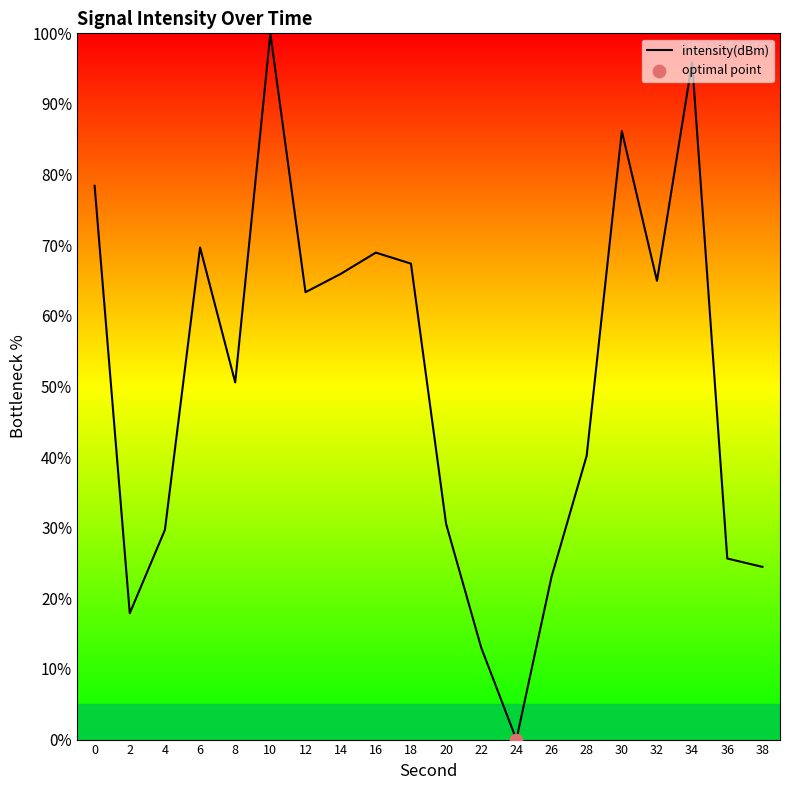

Approximately how many times larger is the value at 32 compared to 0?

0.8